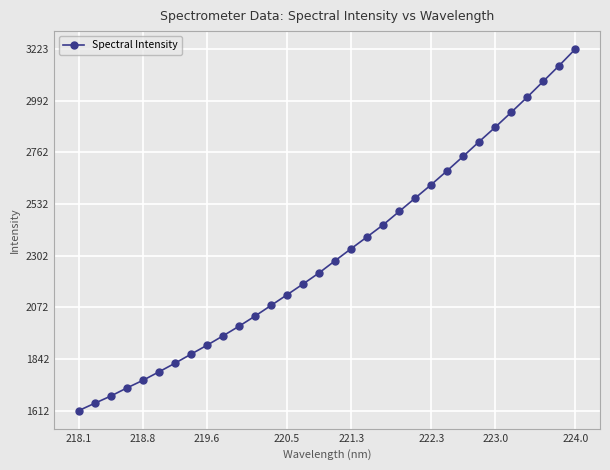

What is the sum of all values?

73972.3